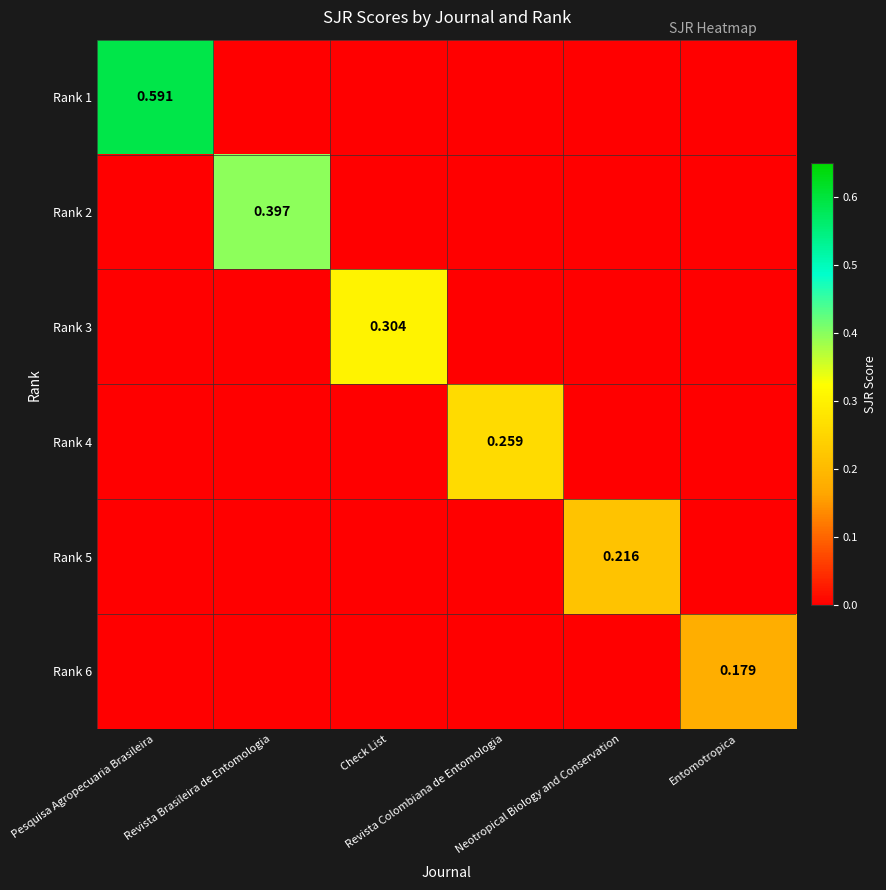

True or false: Rank 5 has a value of 0.1 at Entomotropica.

False